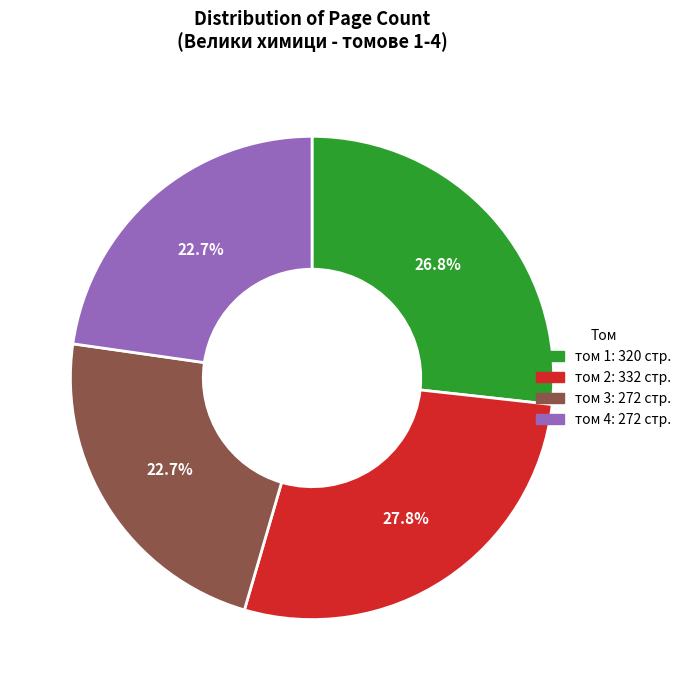

Is it true that том 2 is 28% of the pie?

True